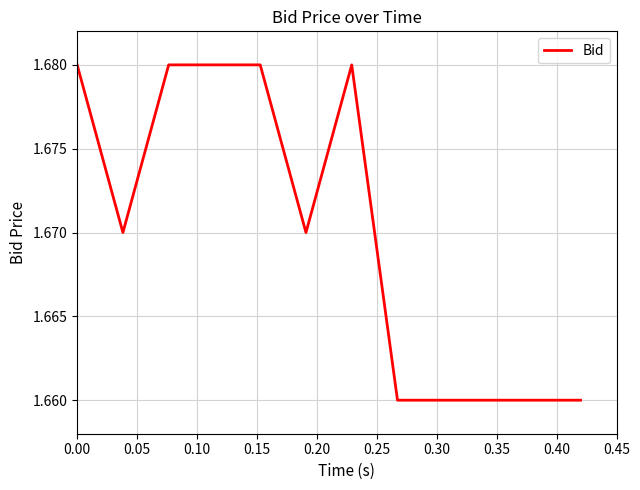

Count the values in the range 1 to 2.

12